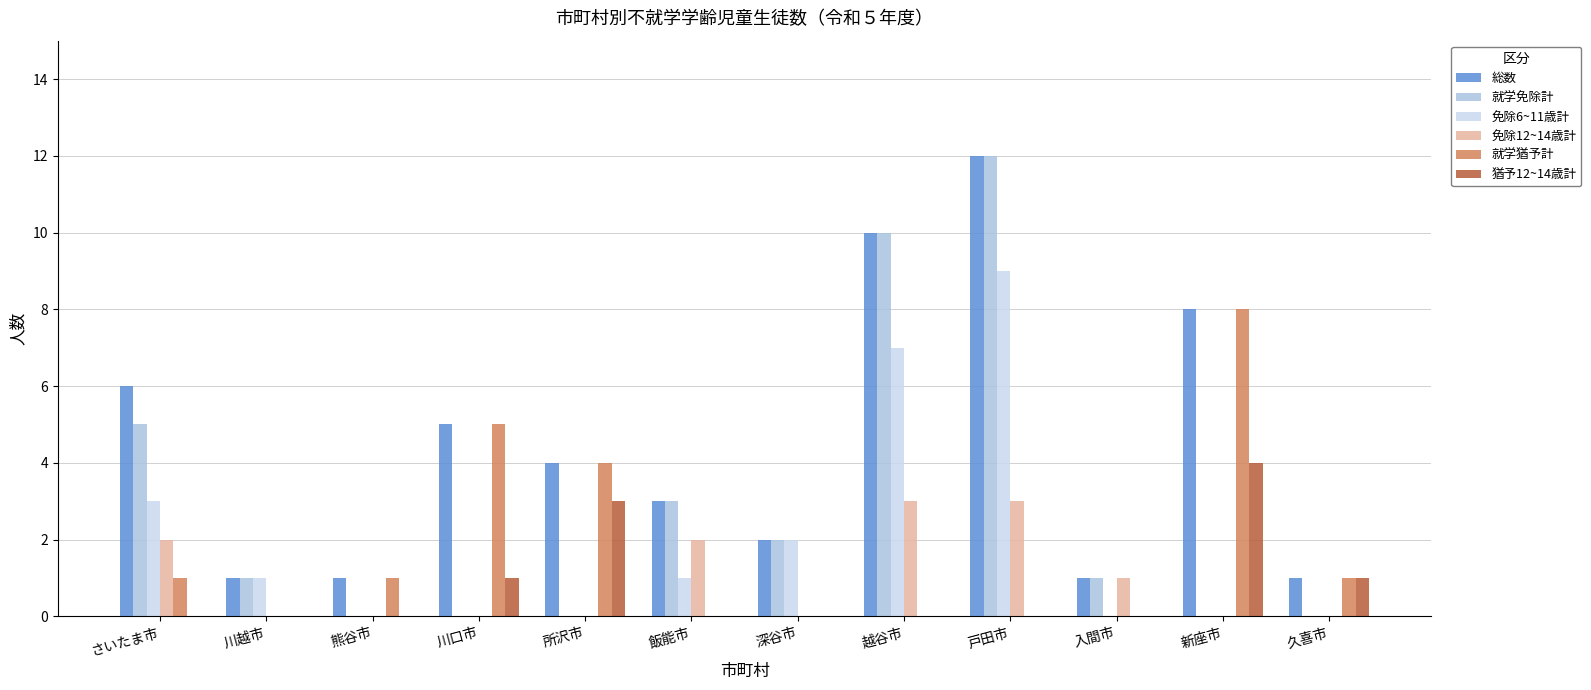

Which series changed the most between 所沢市 and 深谷市?

就学猶予計